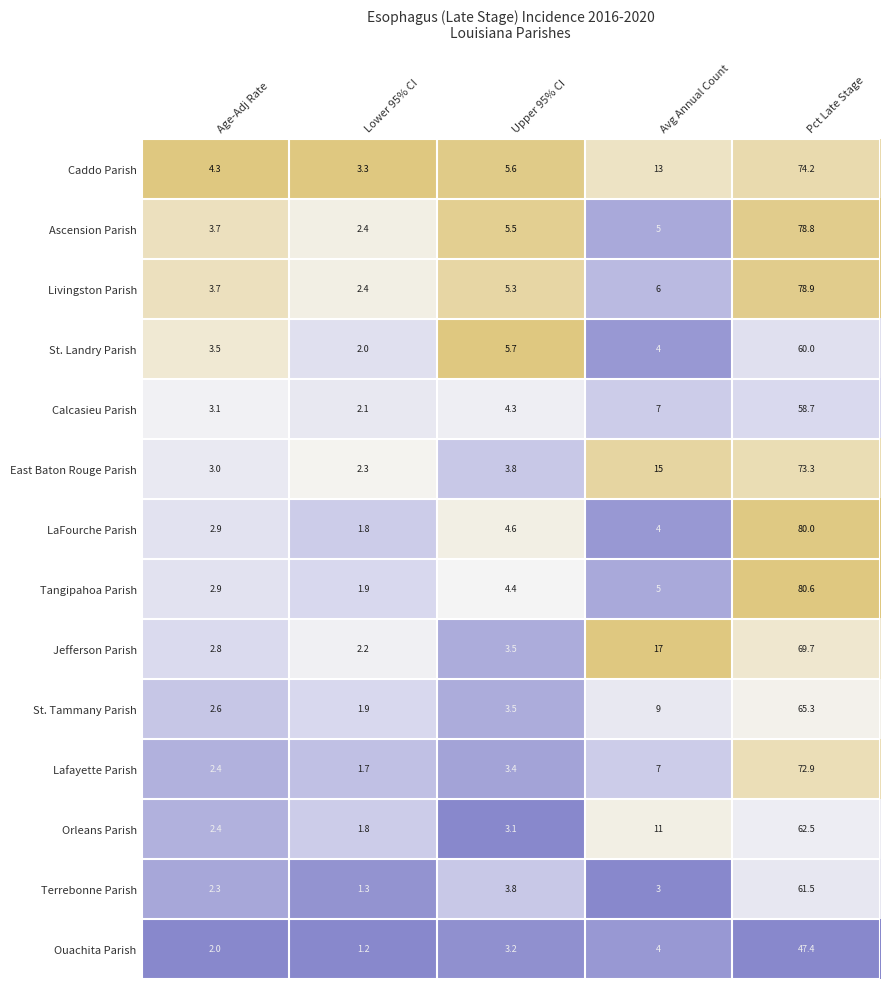

What is the difference between the highest and lowest values at Upper 95% CI?

2.6